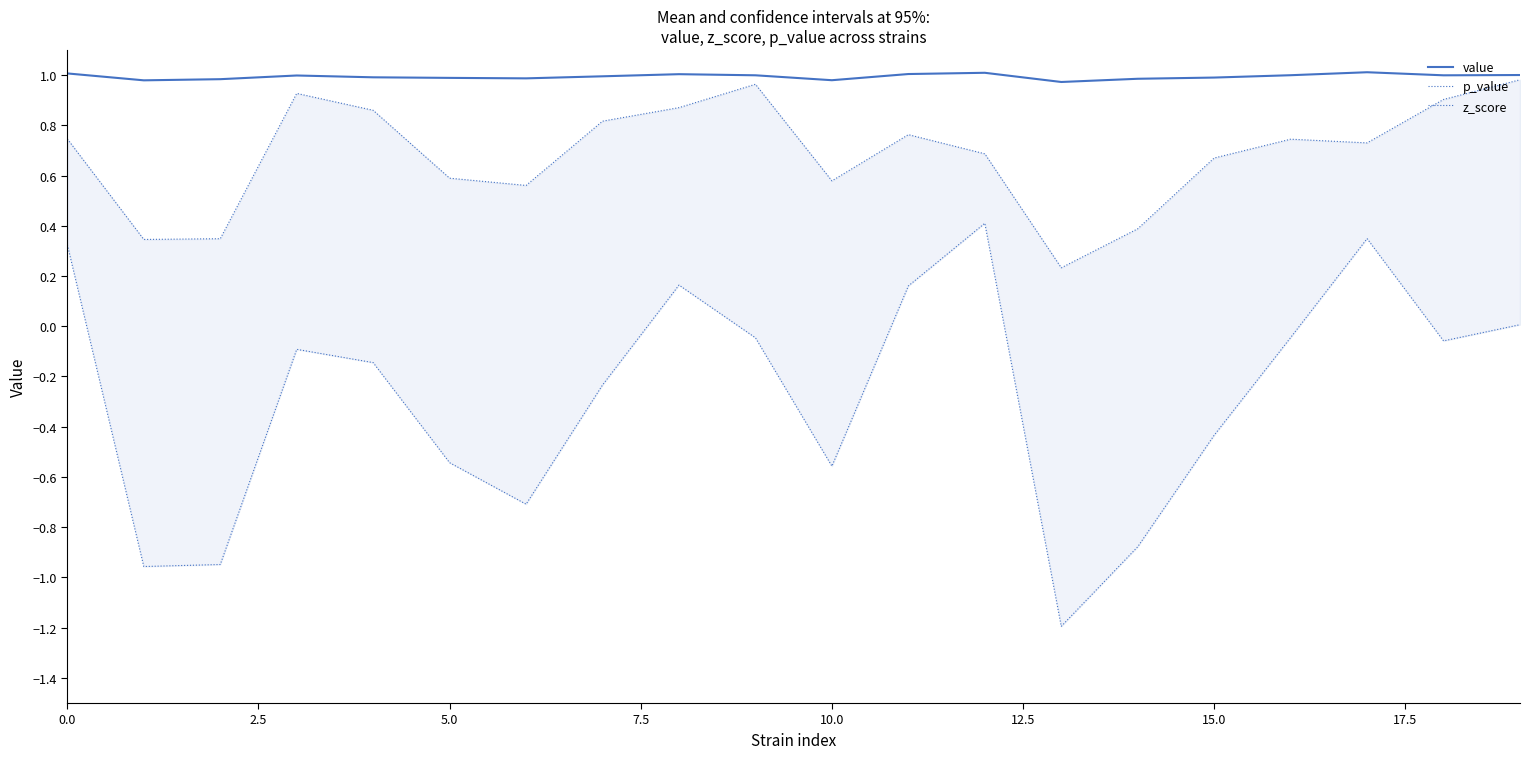

What are all the series names shown in the legend?

value, p_value, z_score